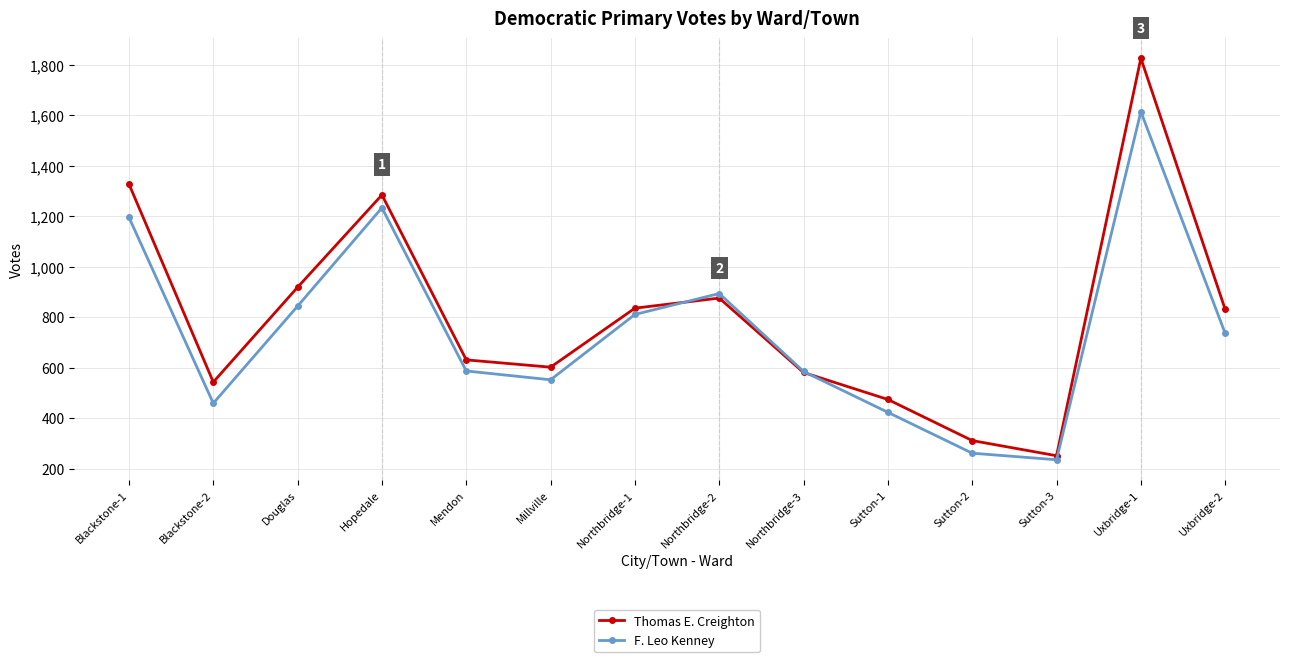

True or false: F. Leo Kenney has a value of 585 at Northbridge-3.

True